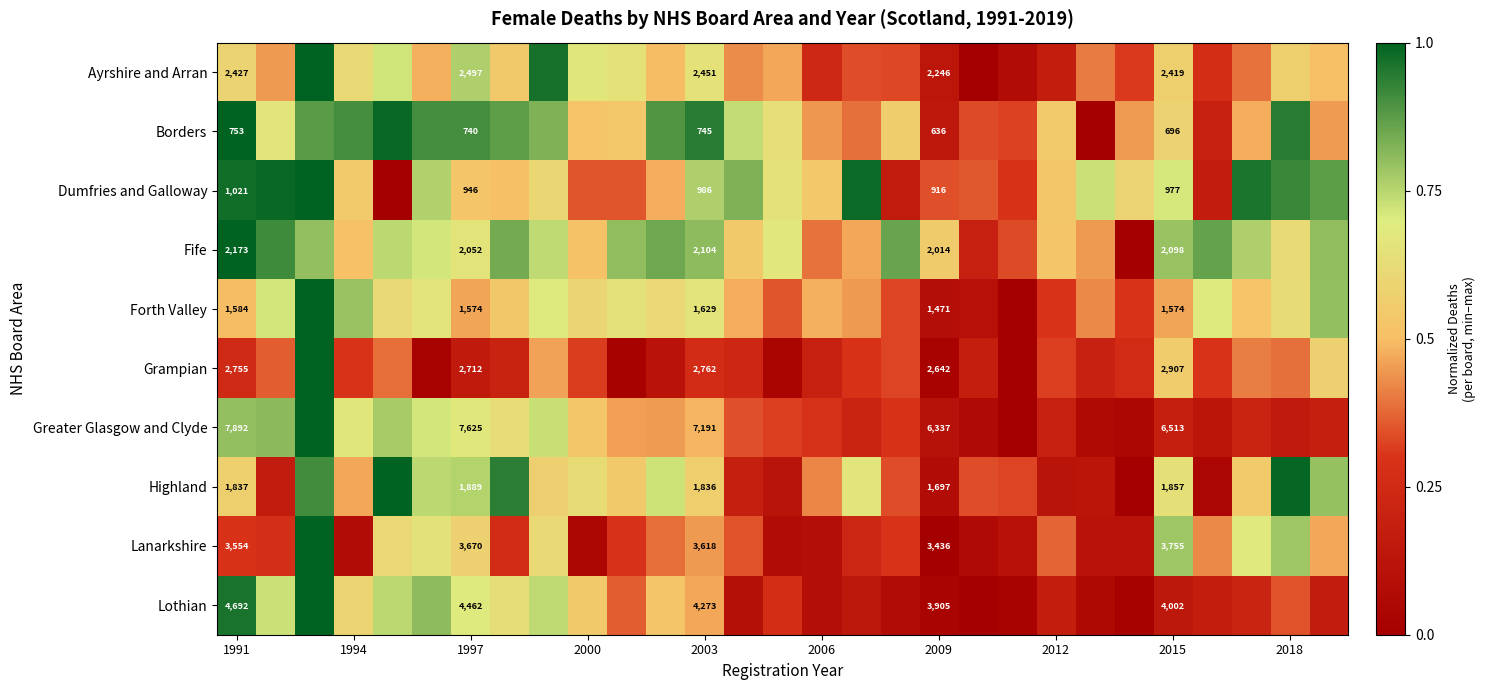

Rank the series at 2009 from highest to lowest value.

Greater Glasgow and Clyde, Lothian, Lanarkshire, Grampian, Ayrshire and Arran, Fife, Highland, Forth Valley, Dumfries and Galloway, Borders